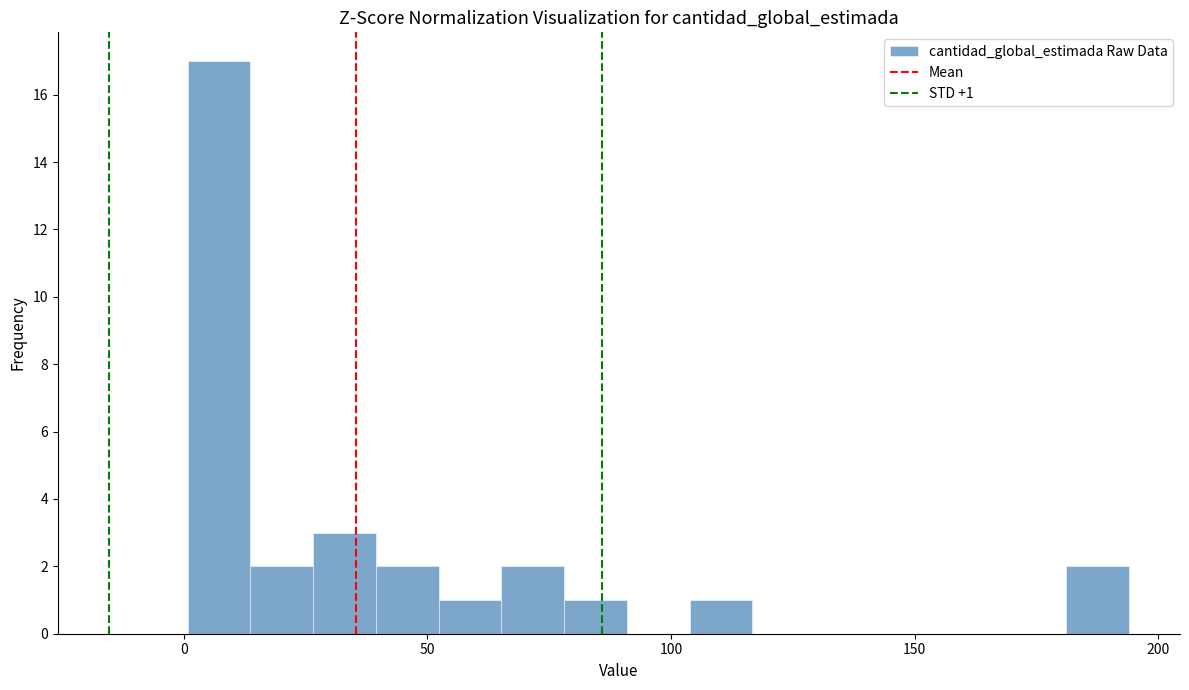

Read against the x-axis, roughly where is the centre of the tallest bar?

5